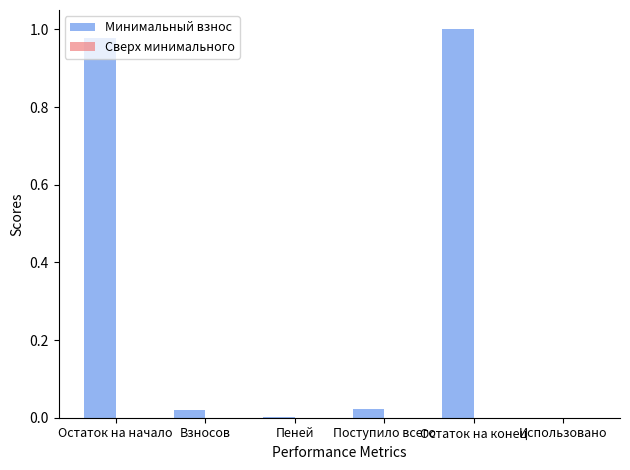

Between Использовано and Остаток на конец, which is larger?

Остаток на конец